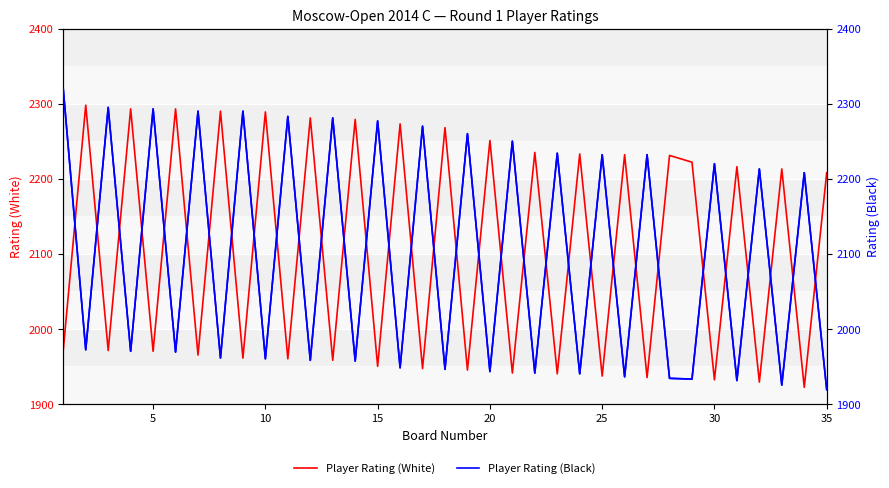

Reading left to right, transcribe all the data shown in this chart.

Player Rating (White): 1972	2298	1971	2293	1970	2293	1965	2290	1961	2289	1960	2281	1958	2279	1950	2273	1947	2268	1945	2251	1941	2235	1940	2233	1937	2232	1935	2231	2222	1932	2216	1929	2213	1922	2208
Player Rating (Black): 2319	1972	2295	1970	2293	1969	2290	1961	2290	1960	2283	1958	2281	1957	2277	1948	2270	1946	2260	1943	2250	1941	2234	1940	2232	1936	2232	1934	1933	2220	1931	2213	1925	2208	1919